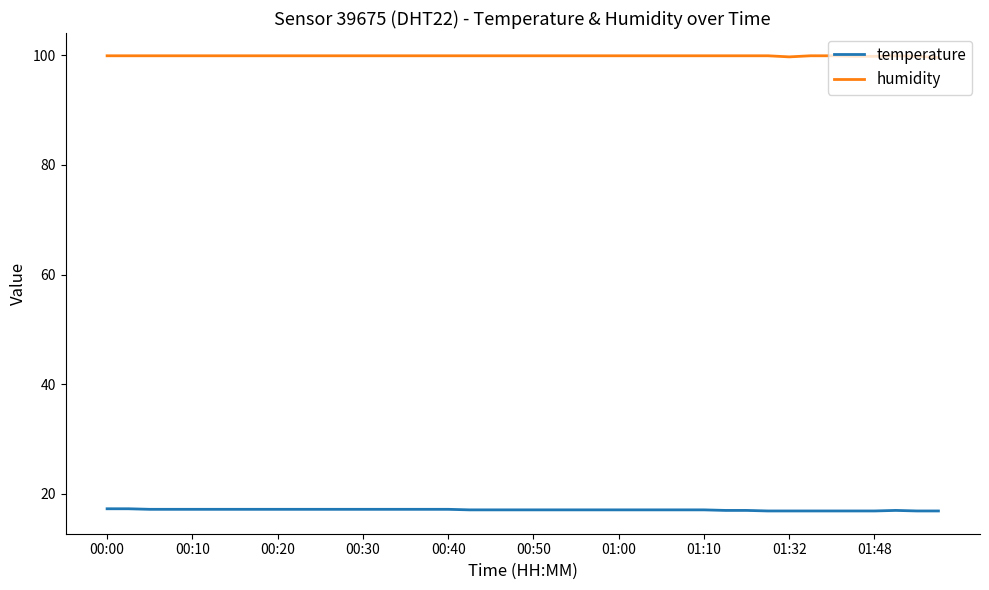

What is the greatest value displayed?

99.9